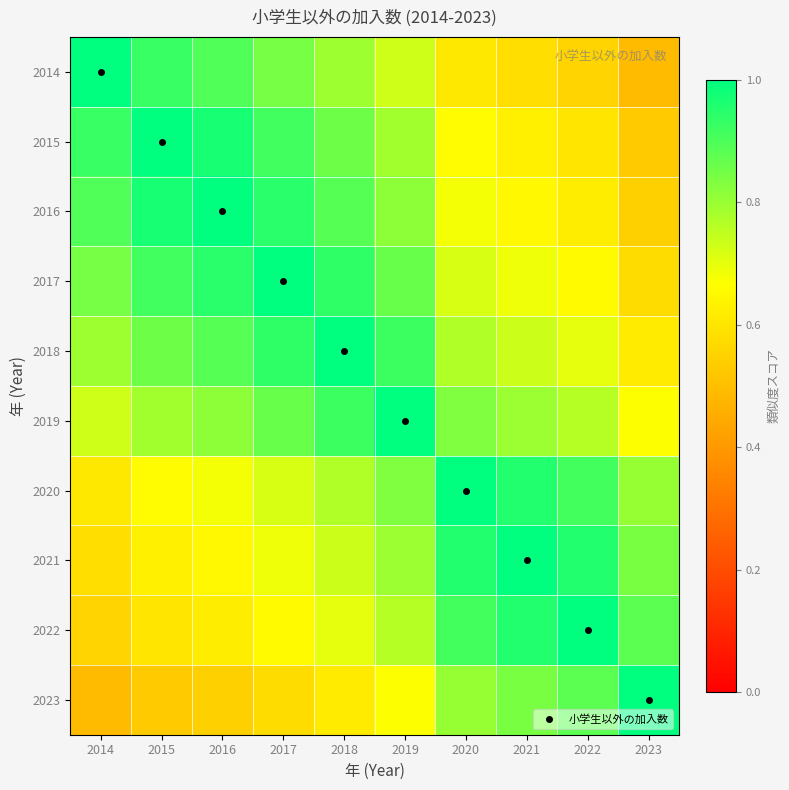

Reading left to right, transcribe all the data shown in this chart.

2014: 2014=1.0	2015=0.9	2016=0.9	2017=0.8	2018=0.8	2019=0.7	2020=0.6	2021=0.6	2022=0.6	2023=0.5
2015: 2014=0.9	2015=1.0	2016=1.0	2017=0.9	2018=0.9	2019=0.8	2020=0.7	2021=0.6	2022=0.6	2023=0.5
2016: 2014=0.9	2015=1.0	2016=1.0	2017=0.9	2018=0.9	2019=0.8	2020=0.7	2021=0.6	2022=0.6	2023=0.5
2017: 2014=0.8	2015=0.9	2016=0.9	2017=1.0	2018=0.9	2019=0.9	2020=0.7	2021=0.7	2022=0.7	2023=0.6
2018: 2014=0.8	2015=0.9	2016=0.9	2017=0.9	2018=1.0	2019=0.9	2020=0.8	2021=0.7	2022=0.7	2023=0.6
2019: 2014=0.7	2015=0.8	2016=0.8	2017=0.9	2018=0.9	2019=1.0	2020=0.8	2021=0.8	2022=0.8	2023=0.7
2020: 2014=0.6	2015=0.7	2016=0.7	2017=0.7	2018=0.8	2019=0.8	2020=1.0	2021=1.0	2022=0.9	2023=0.8
2021: 2014=0.6	2015=0.6	2016=0.6	2017=0.7	2018=0.7	2019=0.8	2020=1.0	2021=1.0	2022=1.0	2023=0.8
2022: 2014=0.6	2015=0.6	2016=0.6	2017=0.7	2018=0.7	2019=0.8	2020=0.9	2021=1.0	2022=1.0	2023=0.9
2023: 2014=0.5	2015=0.5	2016=0.5	2017=0.6	2018=0.6	2019=0.7	2020=0.8	2021=0.8	2022=0.9	2023=1.0